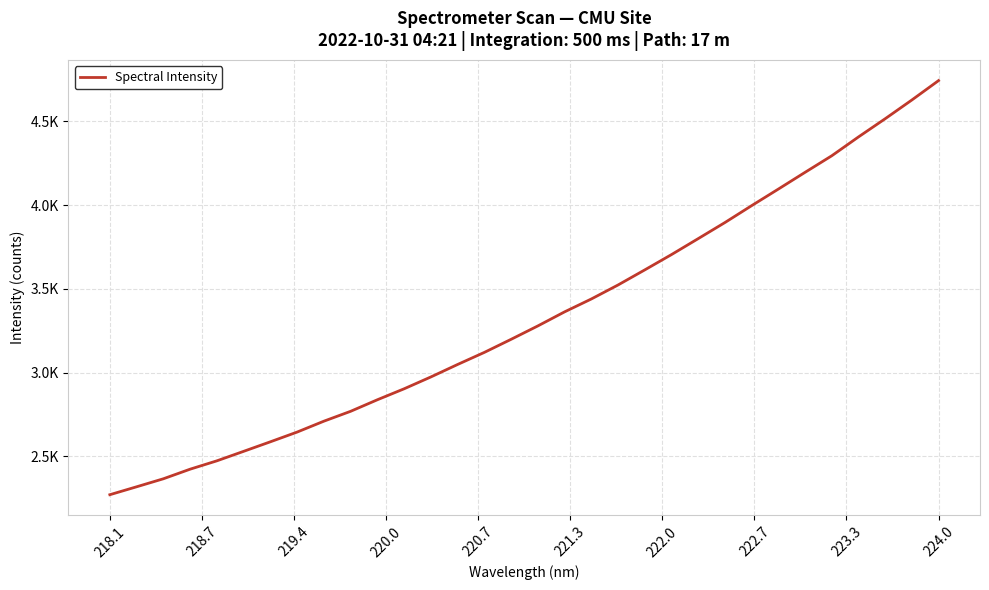

Reading left to right, list all the values displayed in this chart.

2270.6	2317.9	2365.7	2423.1	2472.9	2529.6	2586.6	2644.7	2709.7	2768.7	2837.6	2903.1	2973.8	3048.3	3120.4	3198.4	3278.4	3362.3	3439.2	3522.8	3612.8	3704.3	3799.6	3895.6	3996.4	4095.3	4195.4	4294.3	4406.8	4515.4	4627.4	4743.2